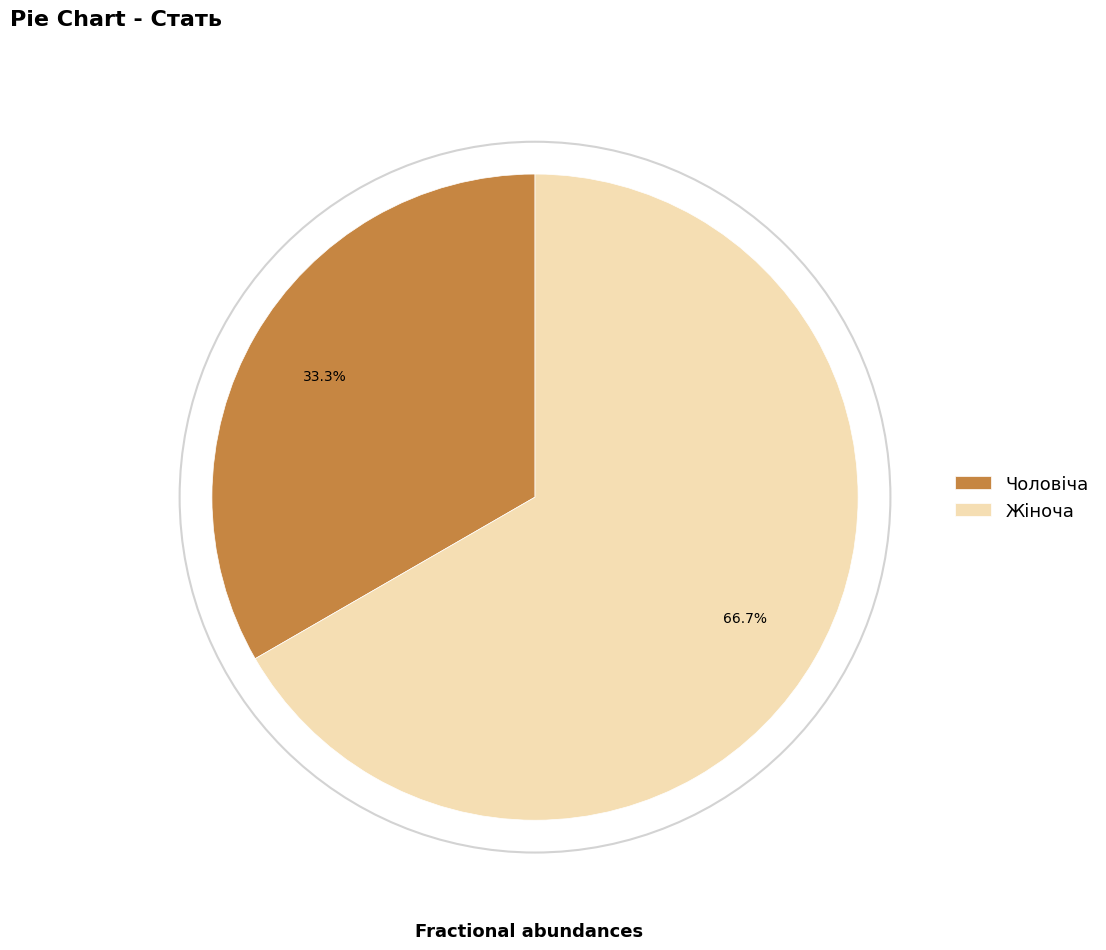

To the nearest percent, what is the average slice percentage?

50%